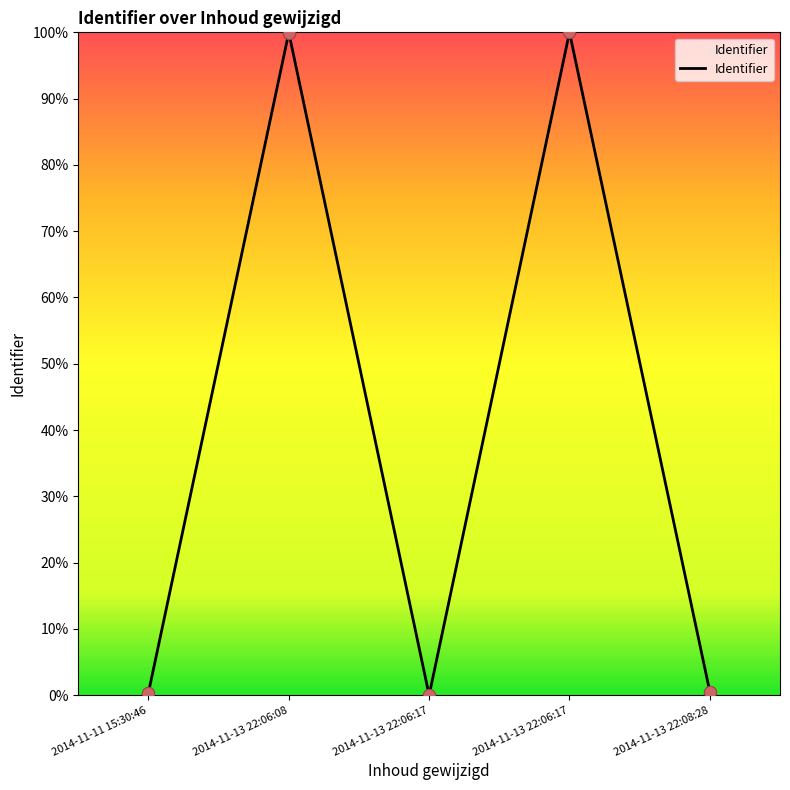

Between 2014-11-13 22:06:17 and 2014-11-13 22:06:17, which is larger?

2014-11-13 22:06:17